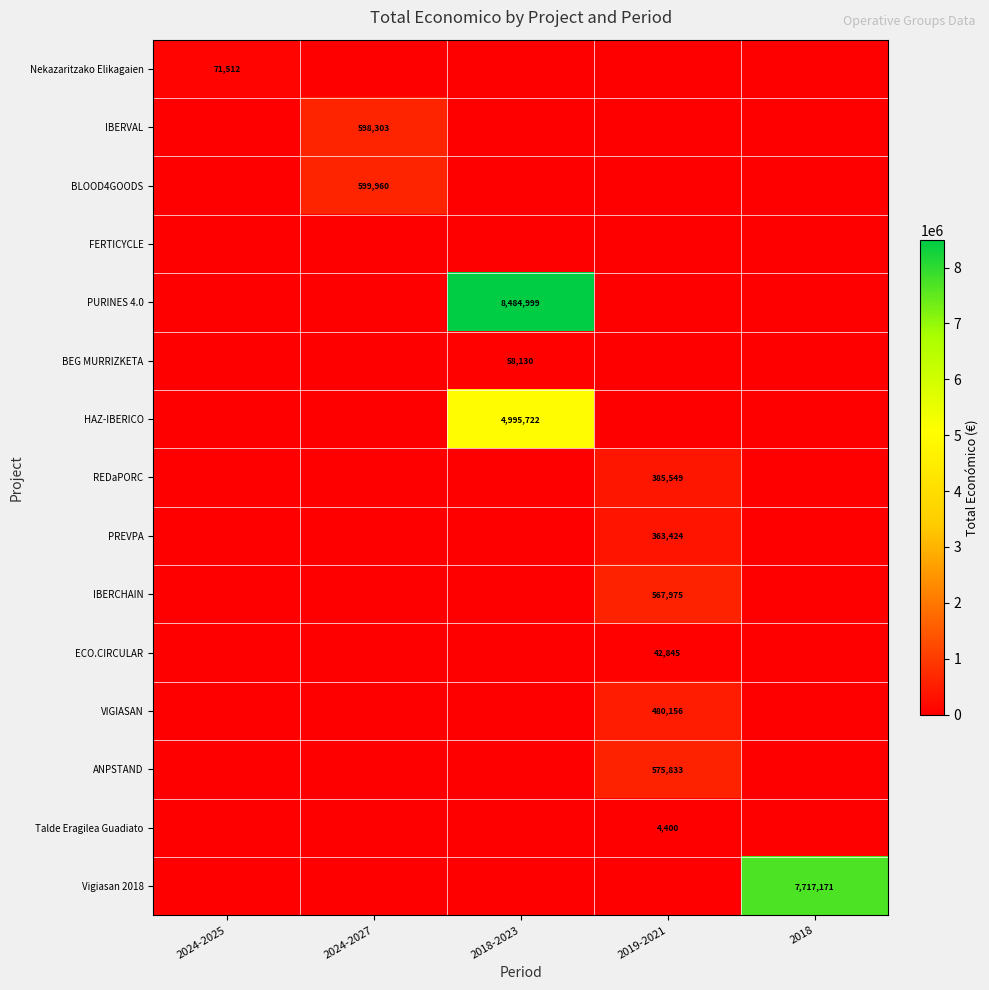

The ECO.CIRCULAR series shows 23207 at 2019-2021. True or false?

False